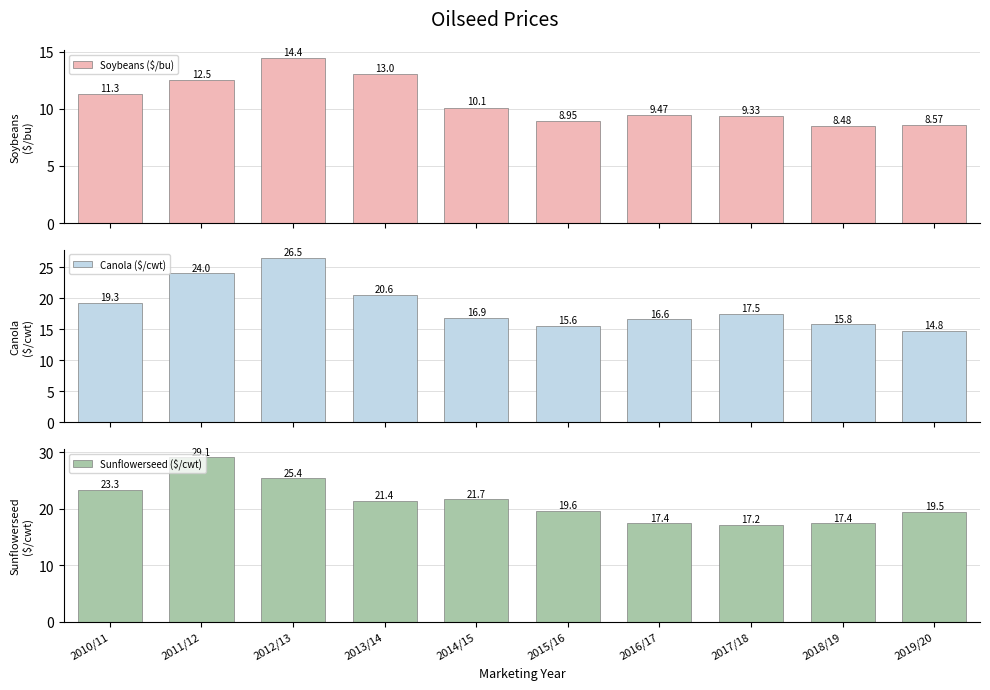

What is the total value across all series at 2015/16?

44.1